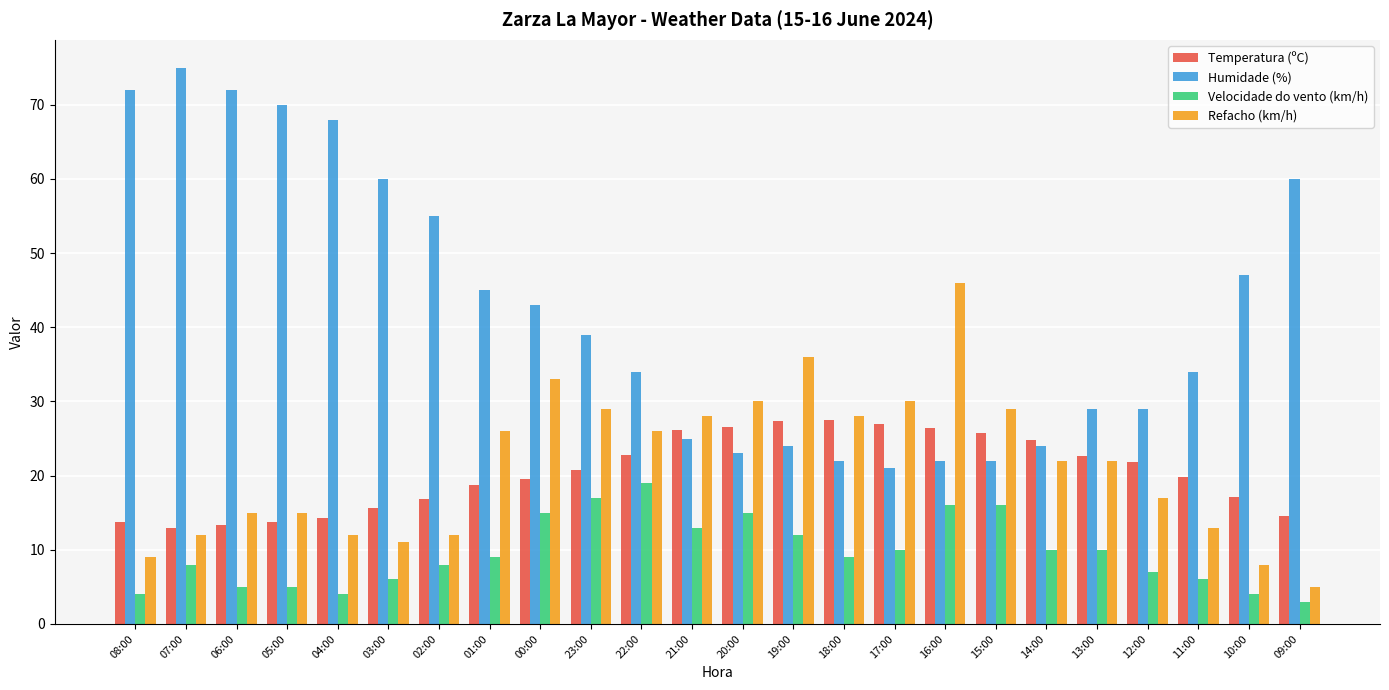

What is the label of the 19th bar from the left?

14:00